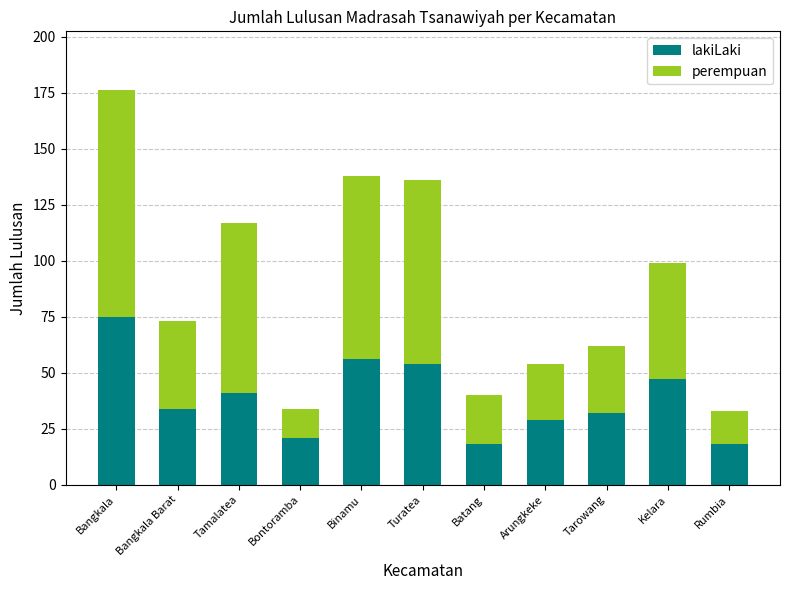

What is the total value across all series at Bangkala?

176